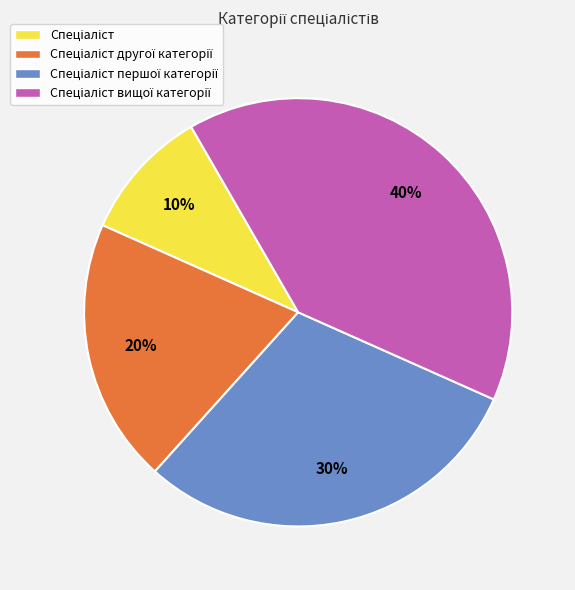

Does any single category account for the majority?

No